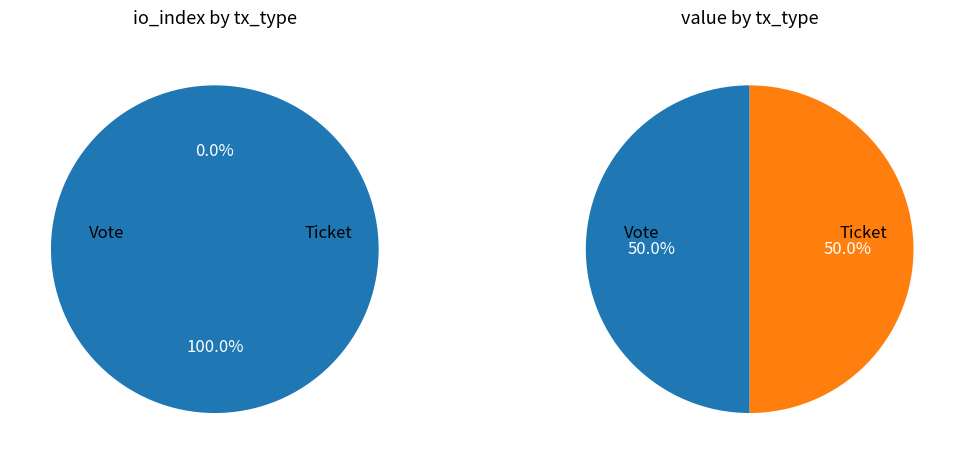

To the nearest percent, what is the average slice percentage?

50%